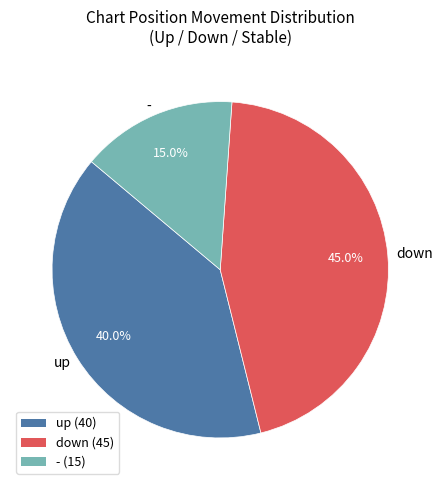

Rank the categories by value from highest to lowest.

down, up, -